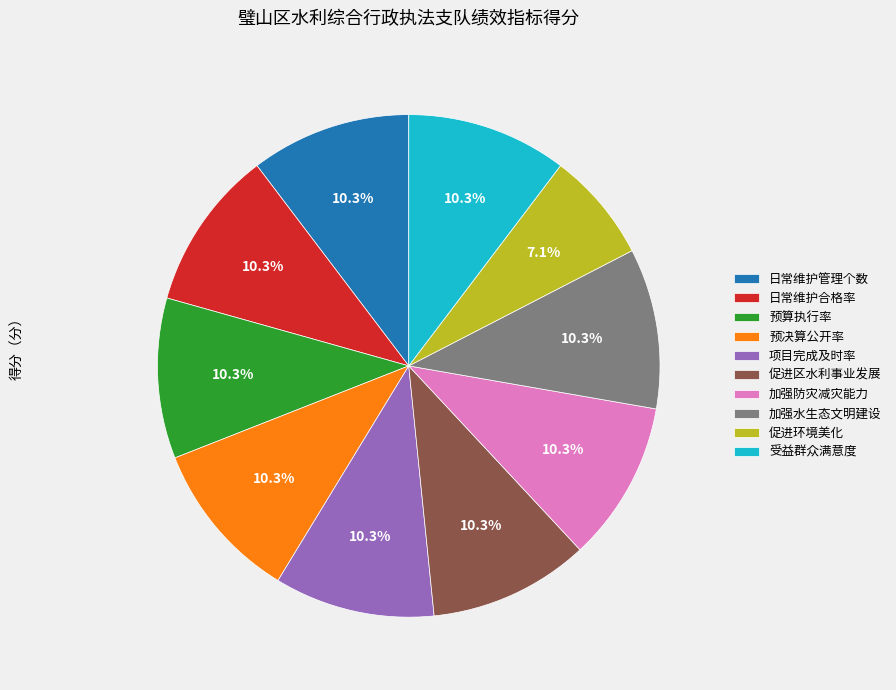

Is the sum of 加强防灾减灾能力 and 促进环境美化 greater than half?

No